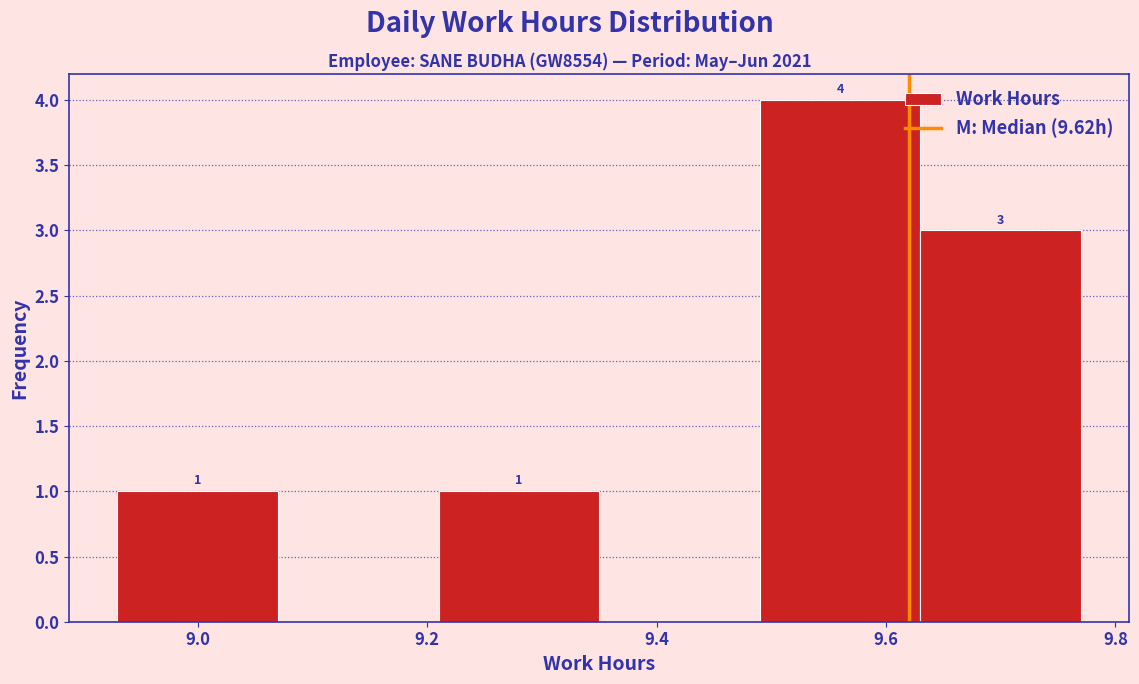

Over which range of the x-axis is the bar tallest?

9.49 to 9.63